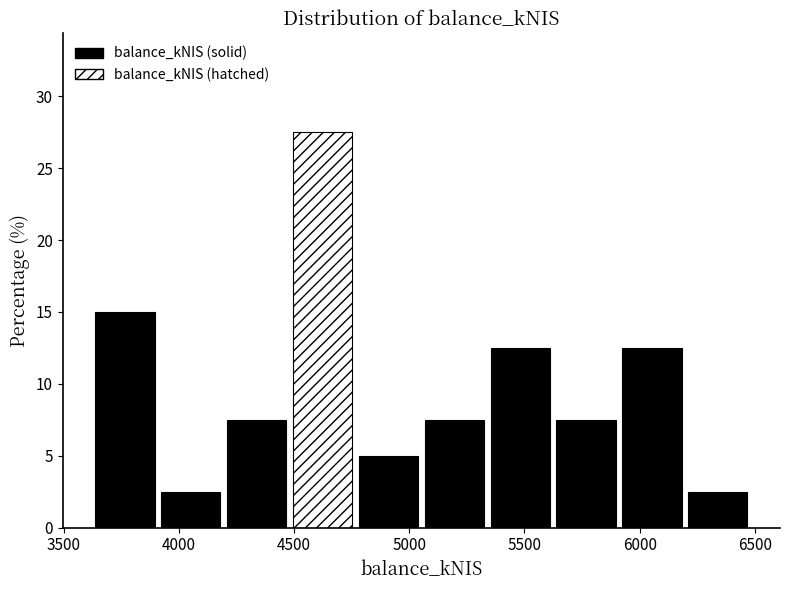

Which range on the x-axis has the tallest bar?

4500 to 4750